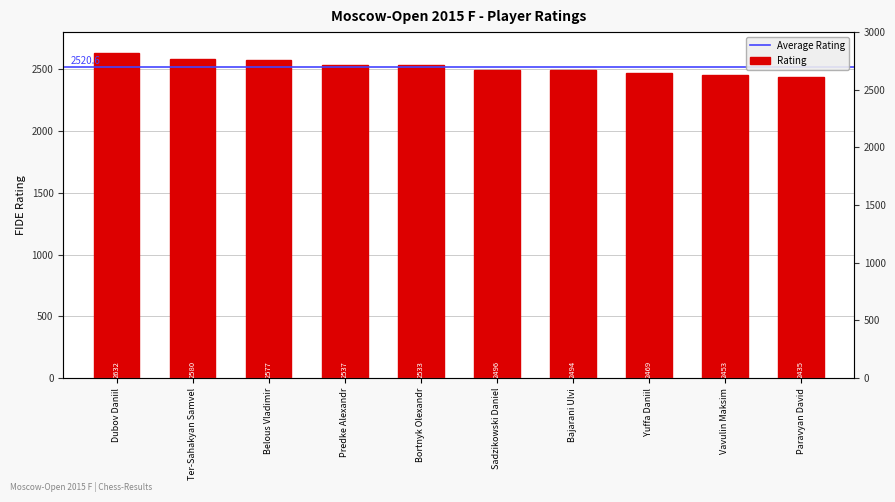

At which label is the value closest to 2533?

Bortnyk Olexandr